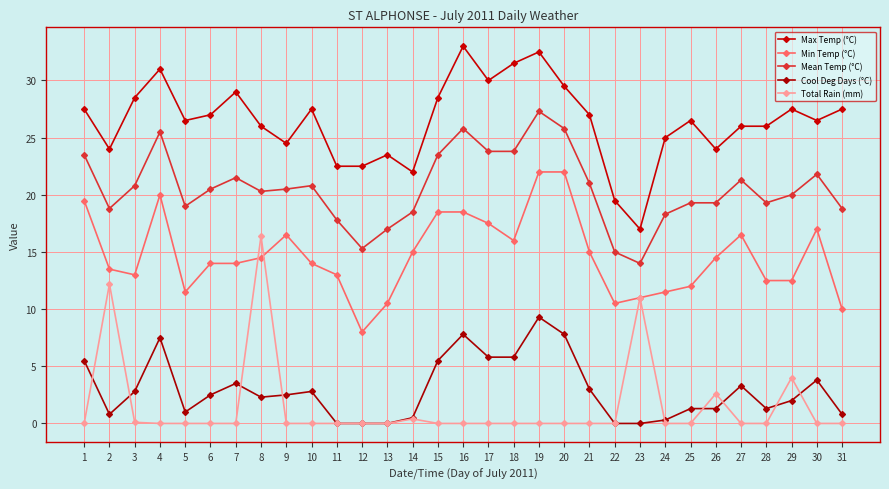

Count the number of categories in the chart.

31